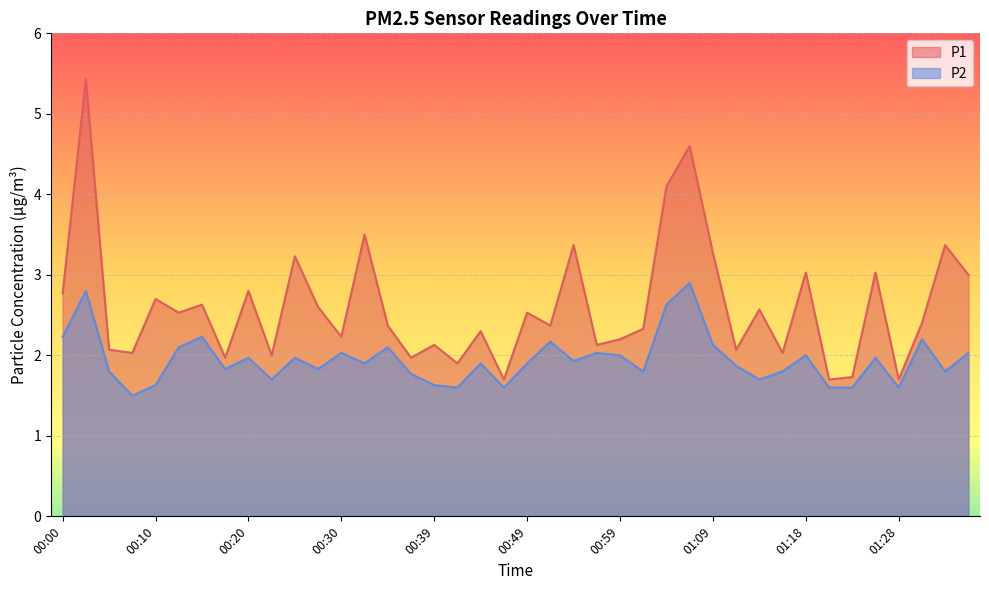

Reading left to right, extract all data points from this chart.

P1: 2.8	5.4	2.1	2.0	2.7	2.5	2.6	2.0	2.8	2.0	3.2	2.6	2.2	3.5	2.4	2.0	2.1	1.9	2.3	1.7	2.5	2.4	3.4	2.1	2.2	2.3	4.1	4.6	3.3	2.1	2.6	2.0	3.0	1.7	1.7	3.0	1.7	2.4	3.4	3.0
P2: 2.2	2.8	1.8	1.5	1.6	2.1	2.2	1.8	2.0	1.7	2.0	1.8	2.0	1.9	2.1	1.8	1.6	1.6	1.9	1.6	1.9	2.2	1.9	2.0	2.0	1.8	2.6	2.9	2.1	1.9	1.7	1.8	2.0	1.6	1.6	2.0	1.6	2.2	1.8	2.0